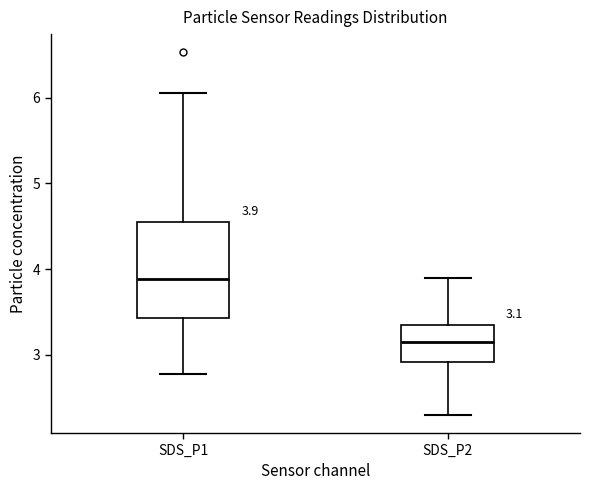

Which box has the lowest median line?

SDS_P2